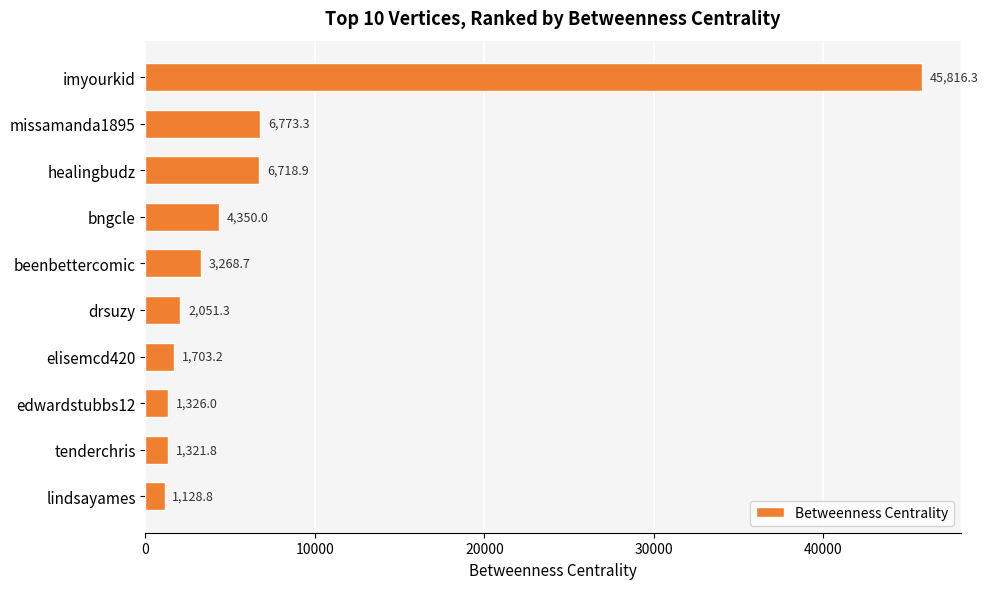

What position from the bottom is beenbettercomic?

6